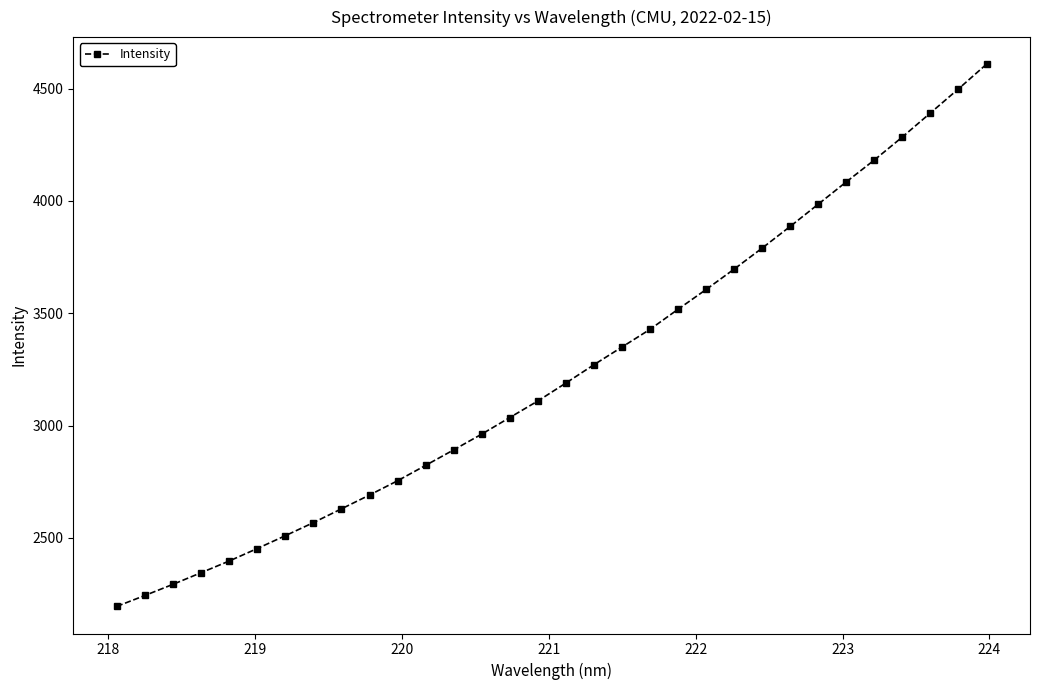

What is the difference between the maximum and second lowest values?

2365.2